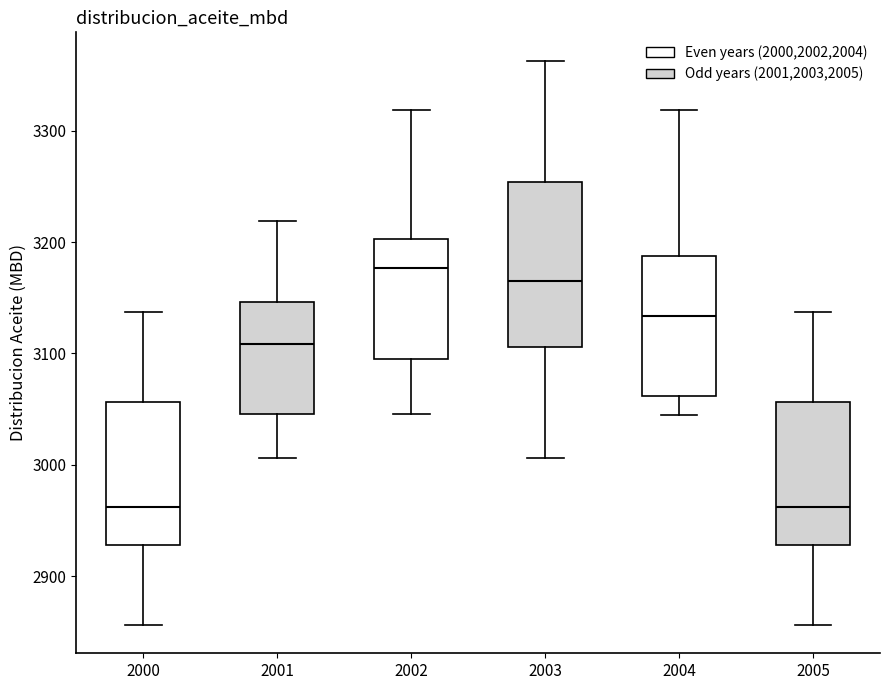

Reading left to right, transcribe this box plot: for each box, give where its median line is, the range the box spans, and where its two whiskers end, as read against the y-axis. The values are not printed on the chart, so give them approximately, as read against the axis.

2000: median 2960, box 2930 to 3060, whiskers 2860 to 3140
2001: median 3110, box 3050 to 3150, whiskers 3010 to 3220
2002: median 3180, box 3090 to 3200, whiskers 3050 to 3320
2003: median 3160, box 3110 to 3250, whiskers 3010 to 3360
2004: median 3130, box 3060 to 3190, whiskers 3040 to 3320
2005: median 2960, box 2930 to 3060, whiskers 2860 to 3140